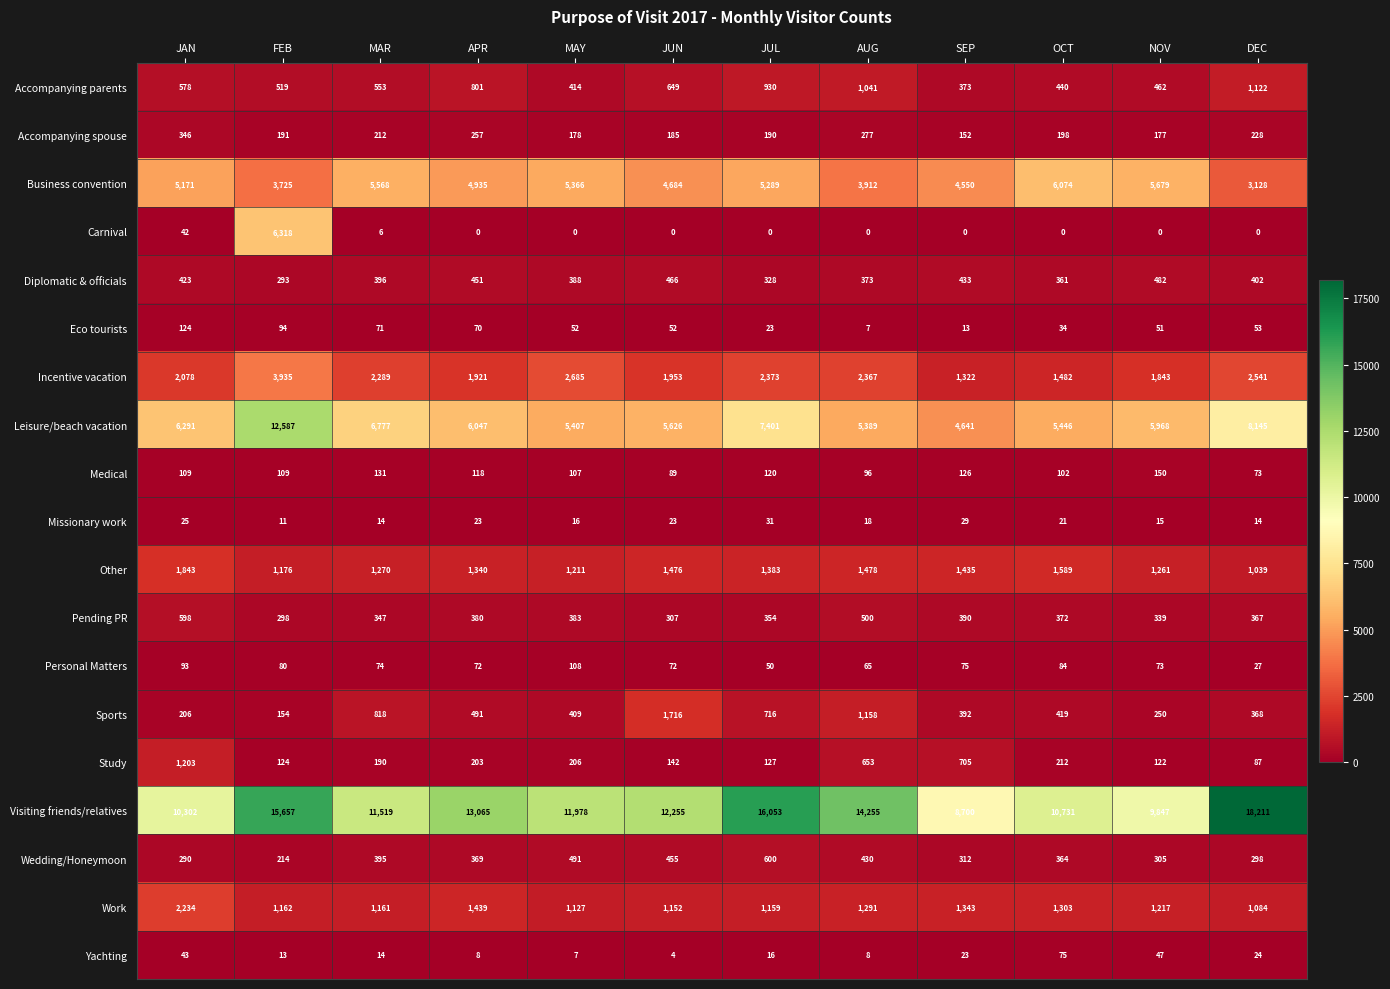

Which series has the largest total across all categories?

Visiting friends/relatives